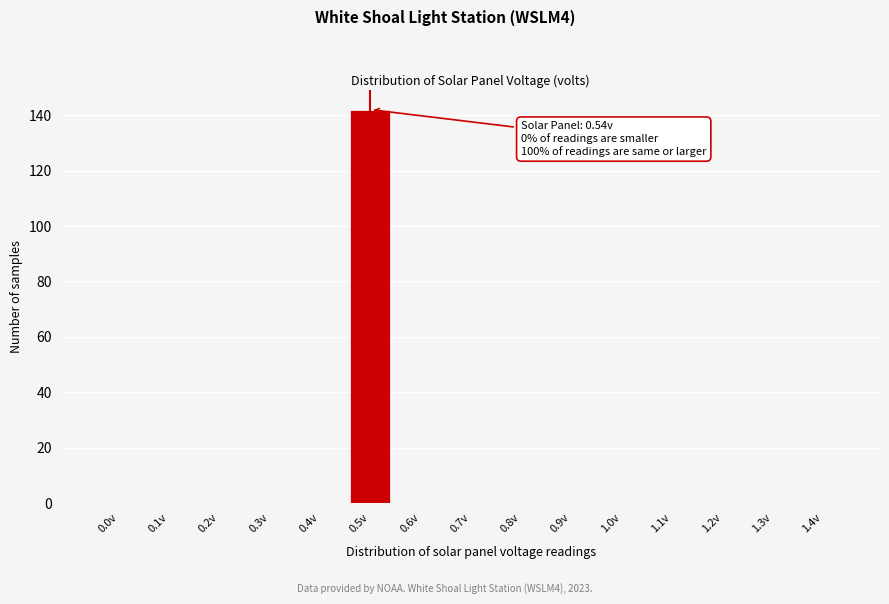

Reading left to right, what are all the values shown in this chart?

0.0v=0	0.1v=0	0.2v=0	0.3v=0	0.4v=0	0.5v=142	0.6v=0	0.7v=0	0.8v=0	0.9v=0	1.0v=0	1.1v=0	1.2v=0	1.3v=0	1.4v=0